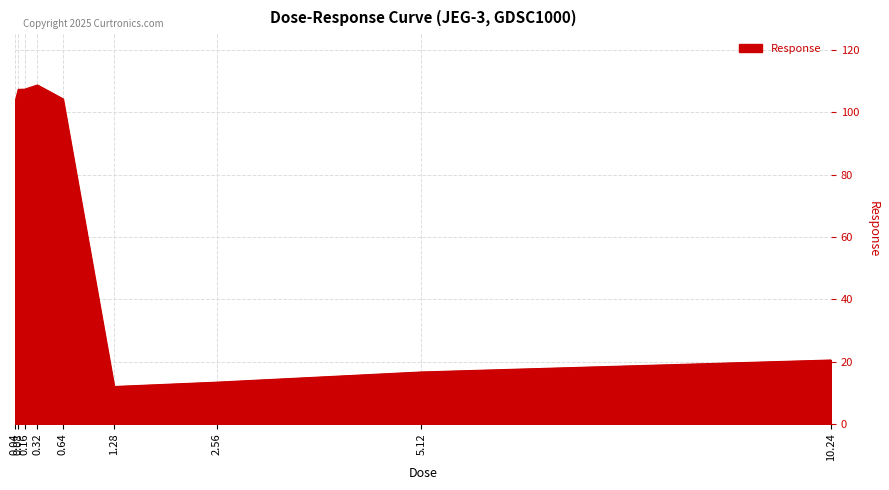

Between 0.08 and 10.24, which is larger?

0.08